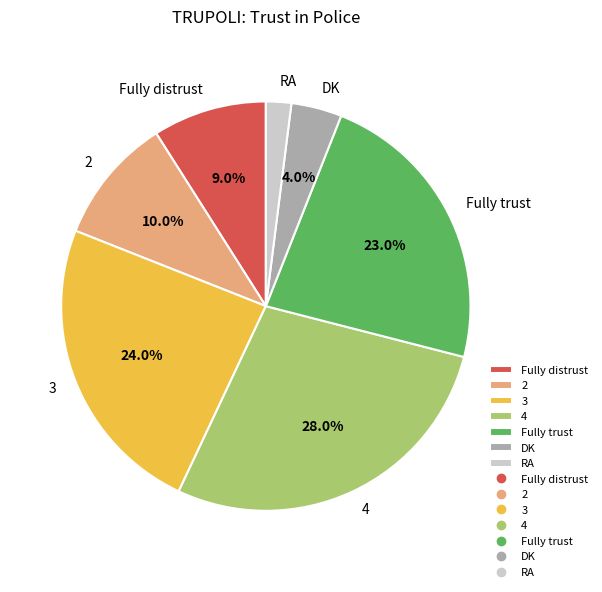

How many slices are in this pie chart?

7